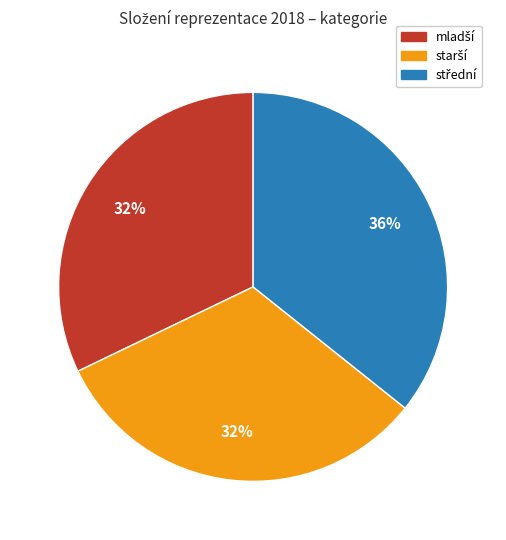

To the nearest percent, what is the average slice percentage?

33%